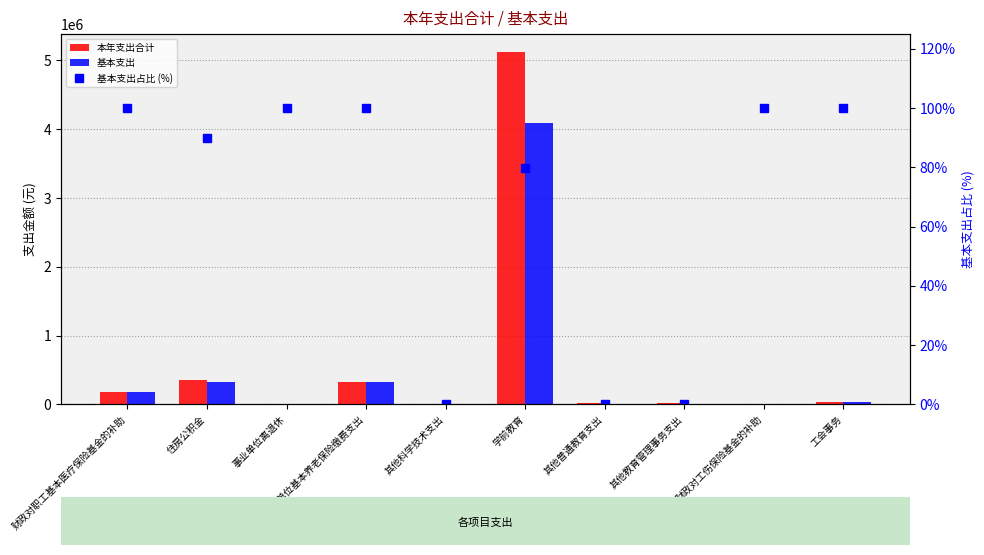

Is the value of 基本支出 at 学前教育 greater than the value of 本年支出合计 at 住房公积金?

Yes